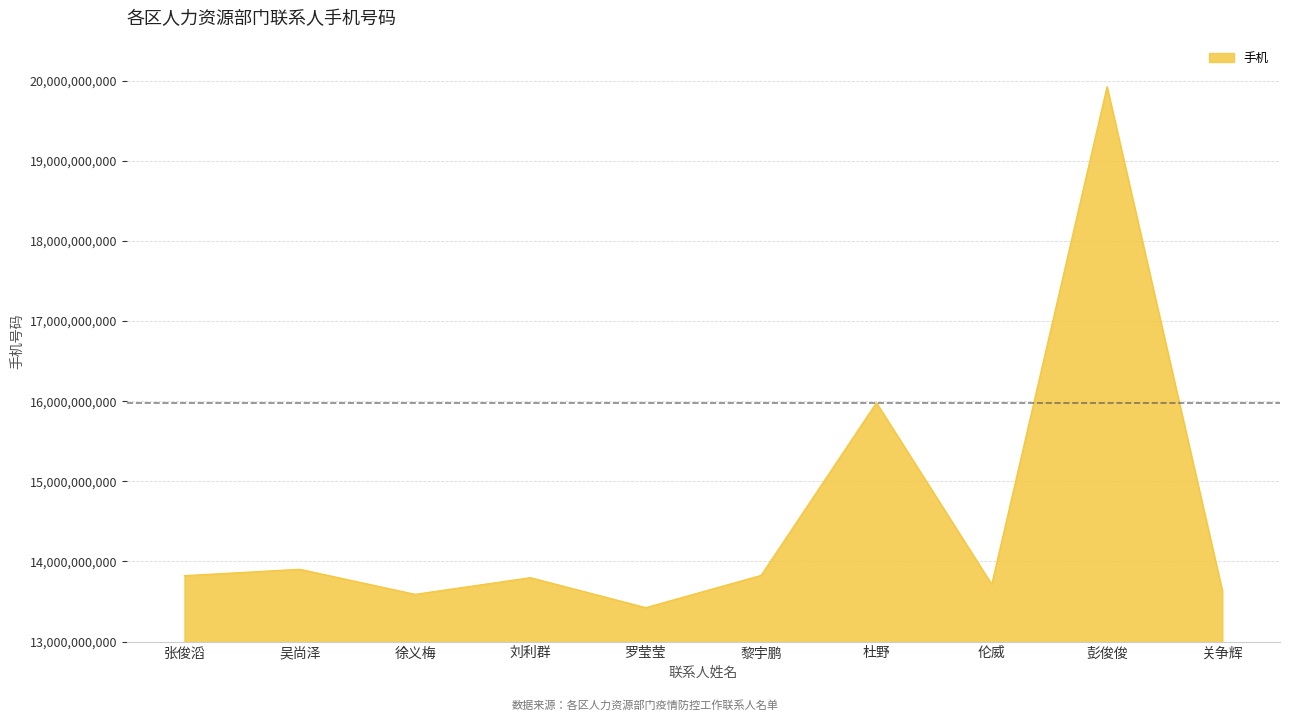

Read the value at 黎宇鹏.

13826543538